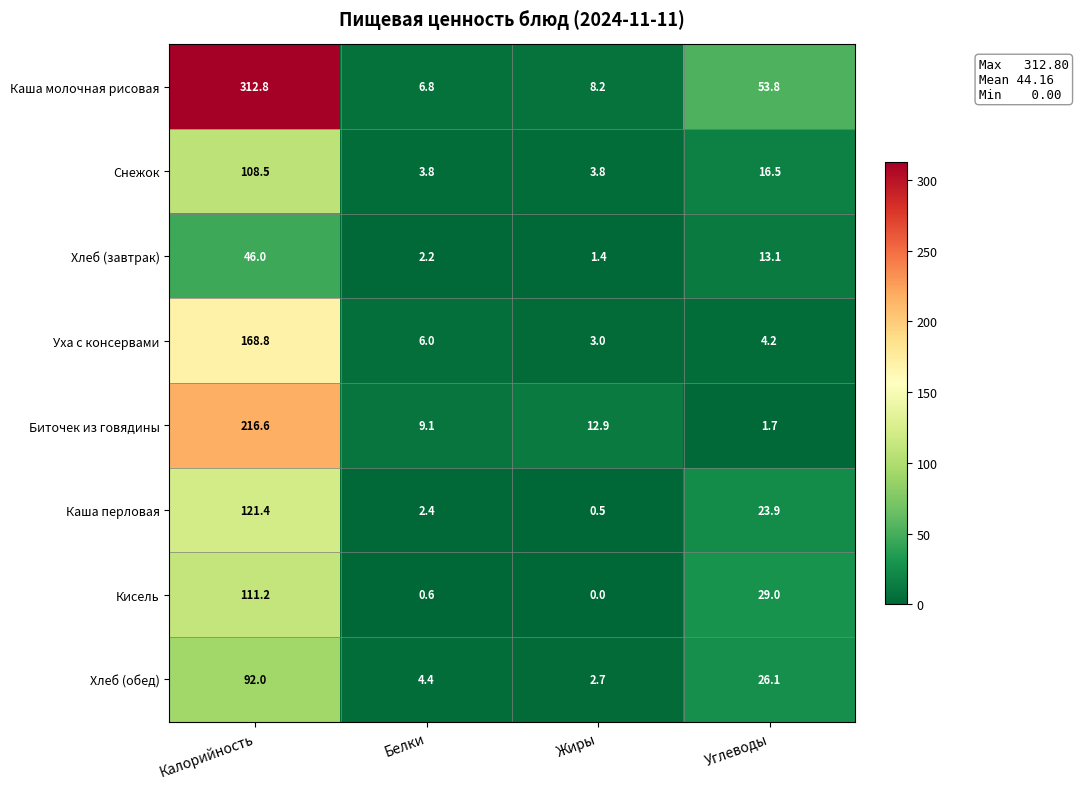

Read the Хлеб (обед) value at Жиры.

2.7